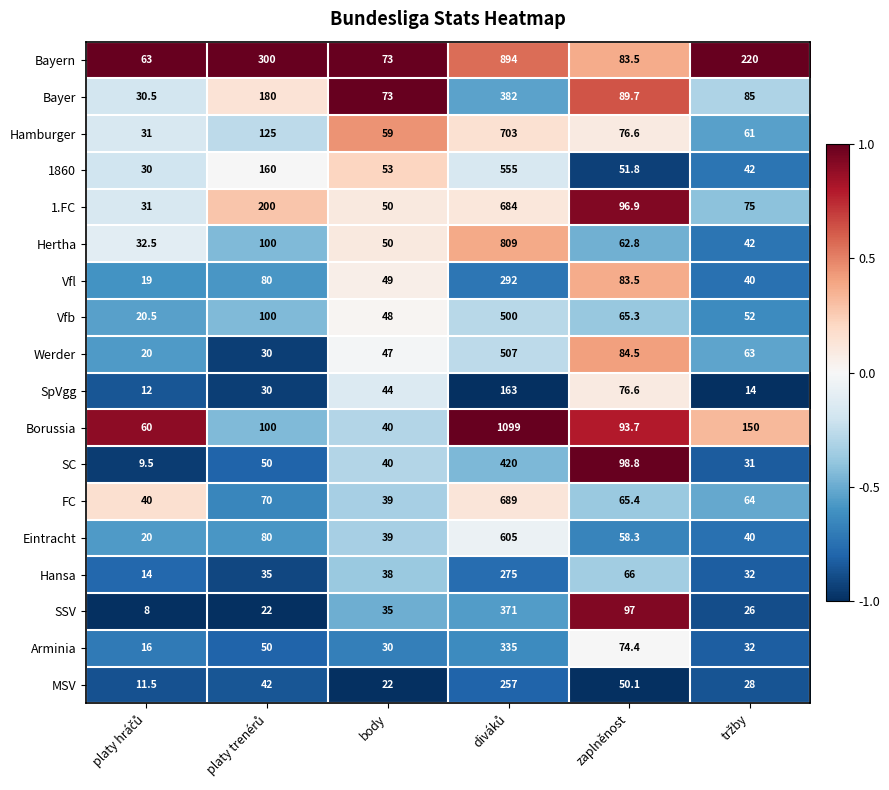

How many series are shown in this chart?

18